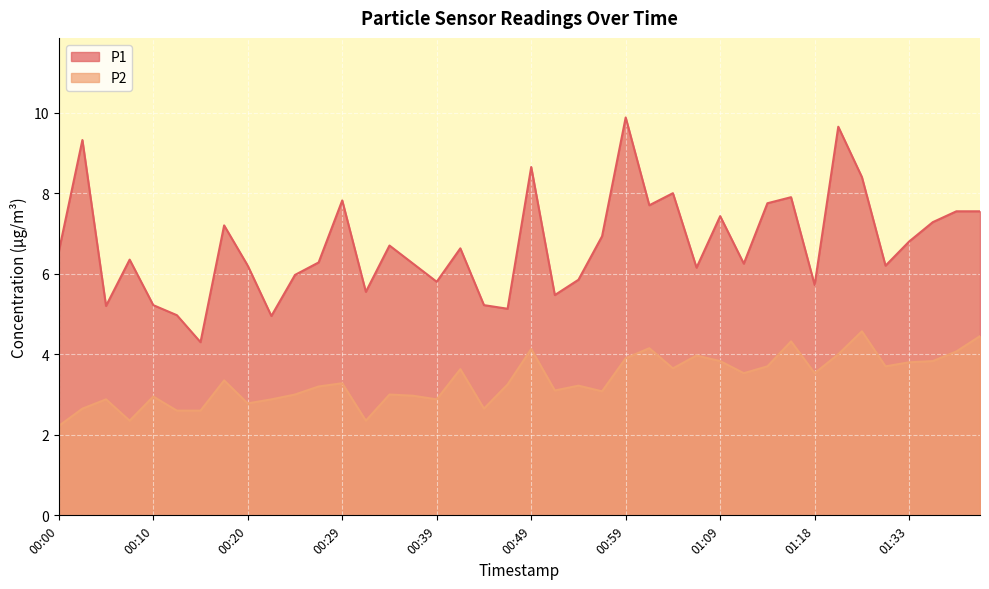

The value of P2 at 01:40 is 4.5. True or false?

True